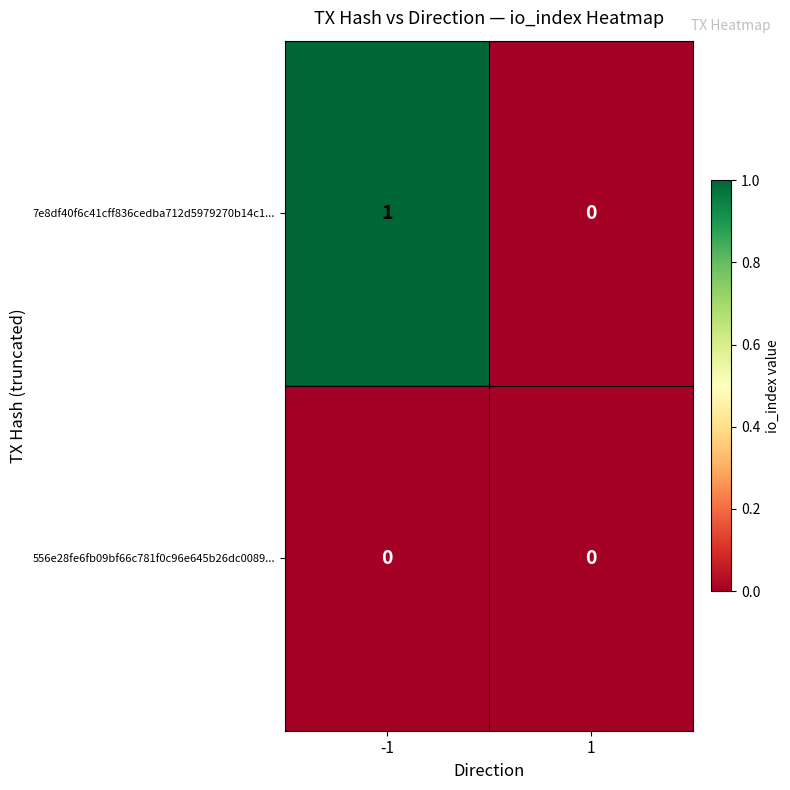

Reading right to left, transcribe all the data shown in this chart.

7e8df40f6c41cff836cedba712d5979270b14c1...: 0	1
556e28fe6fb09bf66c781f0c96e645b26dc0089...: 0	0